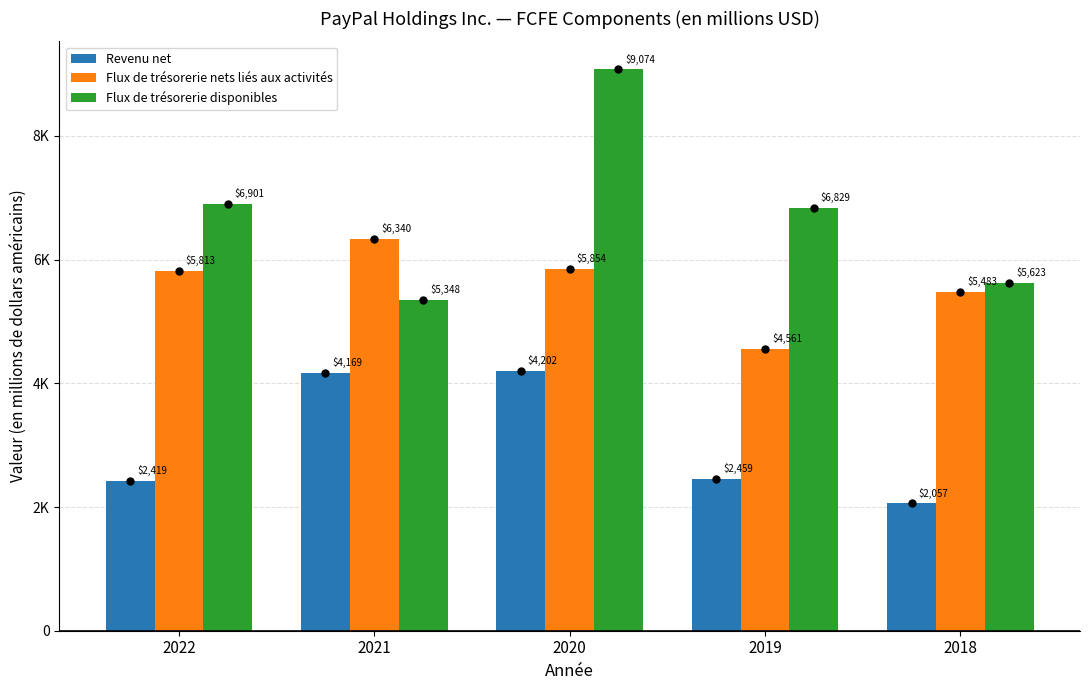

Reading right to left, what are all the values shown in this chart?

Revenu net: 2018=2057	2019=2459	2020=4202	2021=4169	2022=2419
Flux de trésorerie nets liés aux activités: 2018=5483	2019=4561	2020=5854	2021=6340	2022=5813
Flux de trésorerie disponibles: 2018=5623	2019=6829	2020=9074	2021=5348	2022=6901